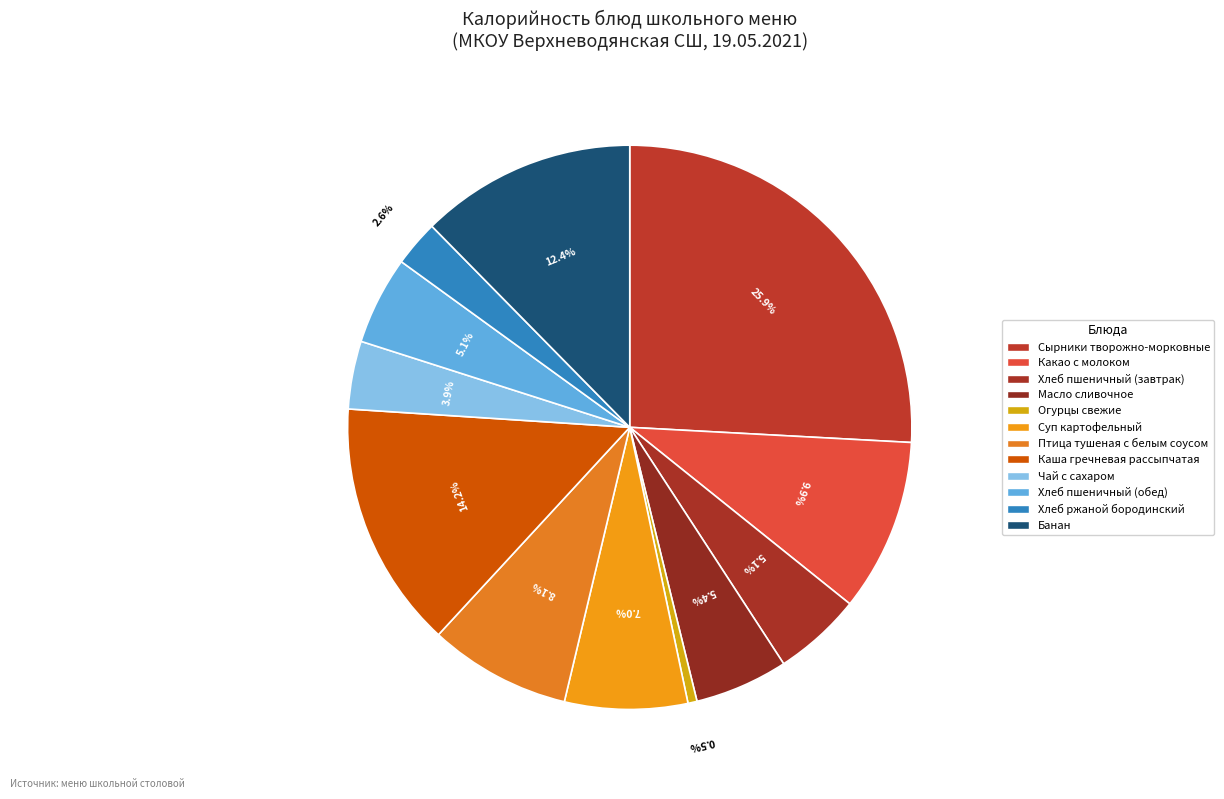

To the nearest percent, what percentage of the pie is Банан?

12%